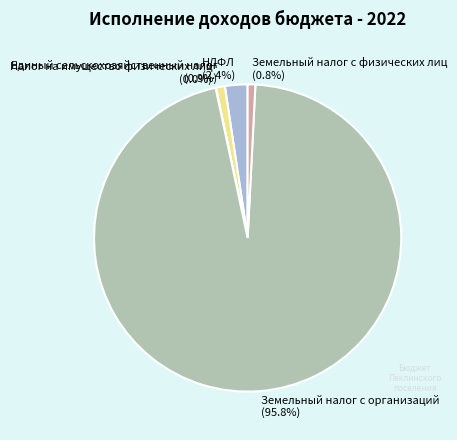

Does НДФЛ represent more than half of the total?

No